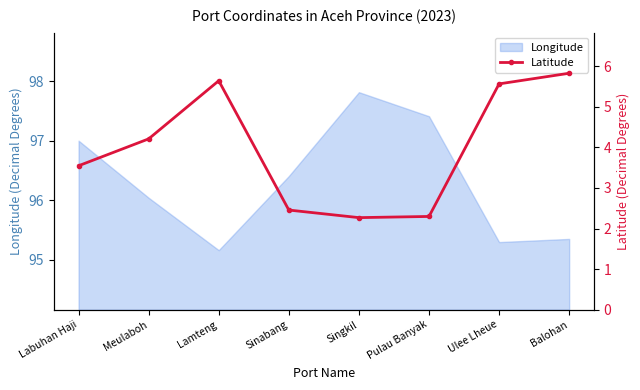

True or false: the data shows 3.3 at Singkil.

False